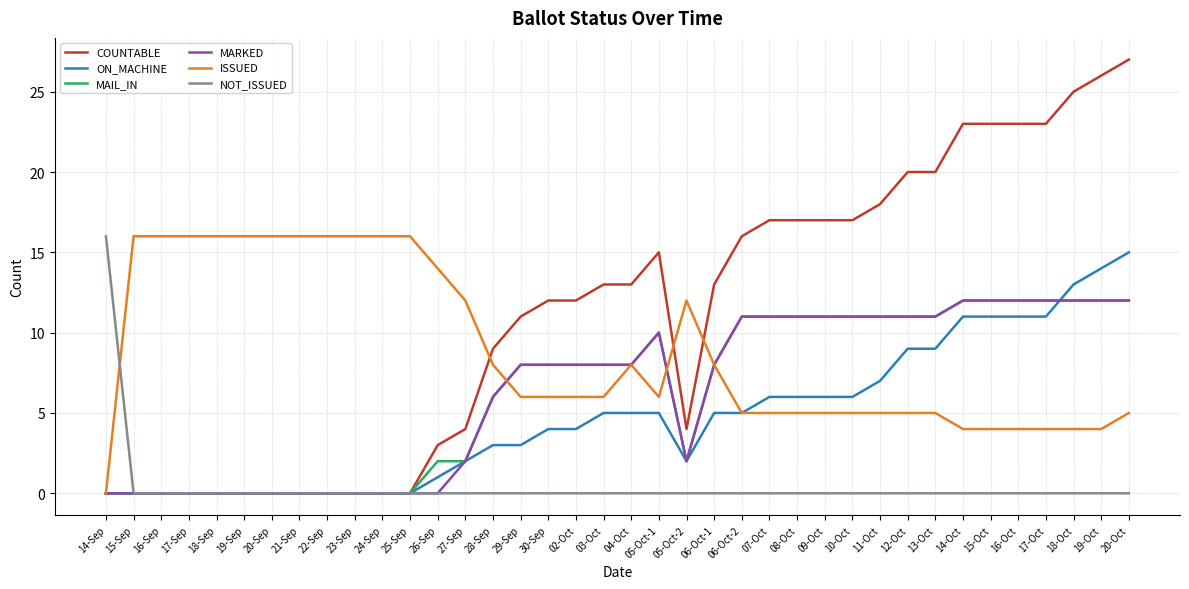

True or false: MARKED has a value of 0 at 20-Sep.

True